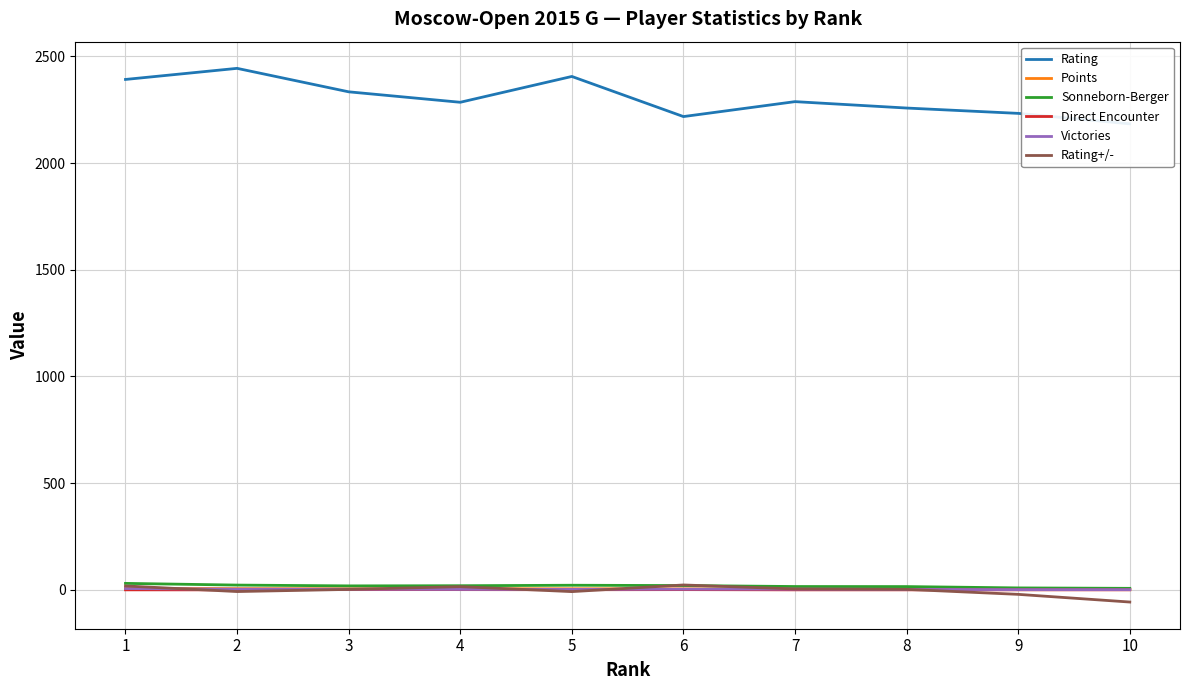

At which category does the chart reach its peak across all series?

2